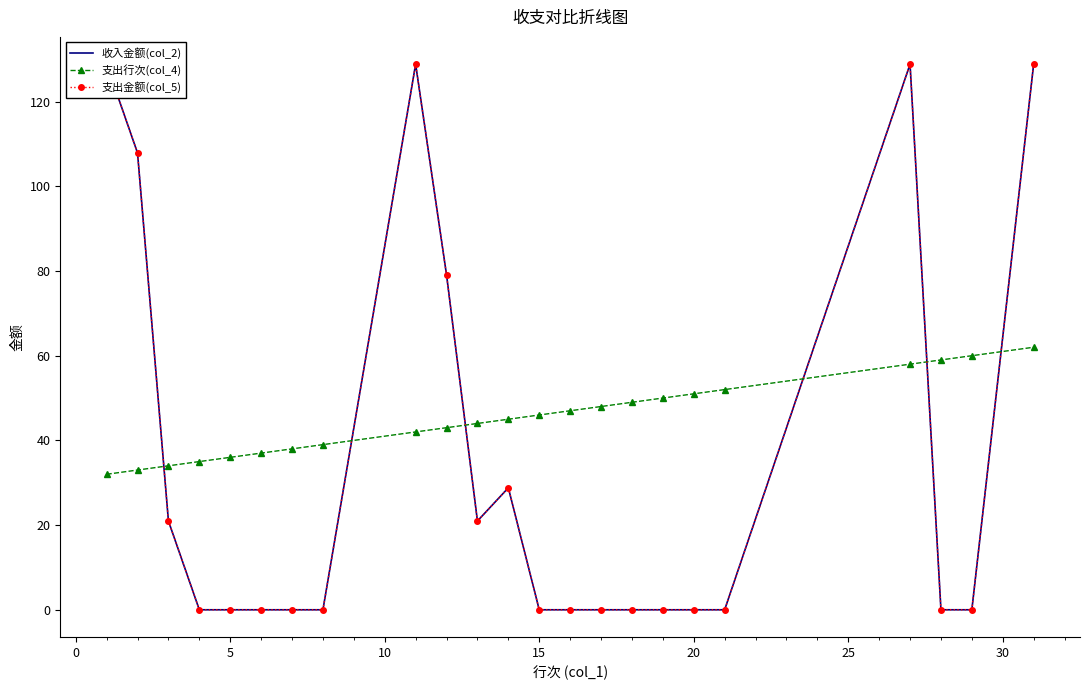

How many values in 支出金额(col_5) are above zero?

9